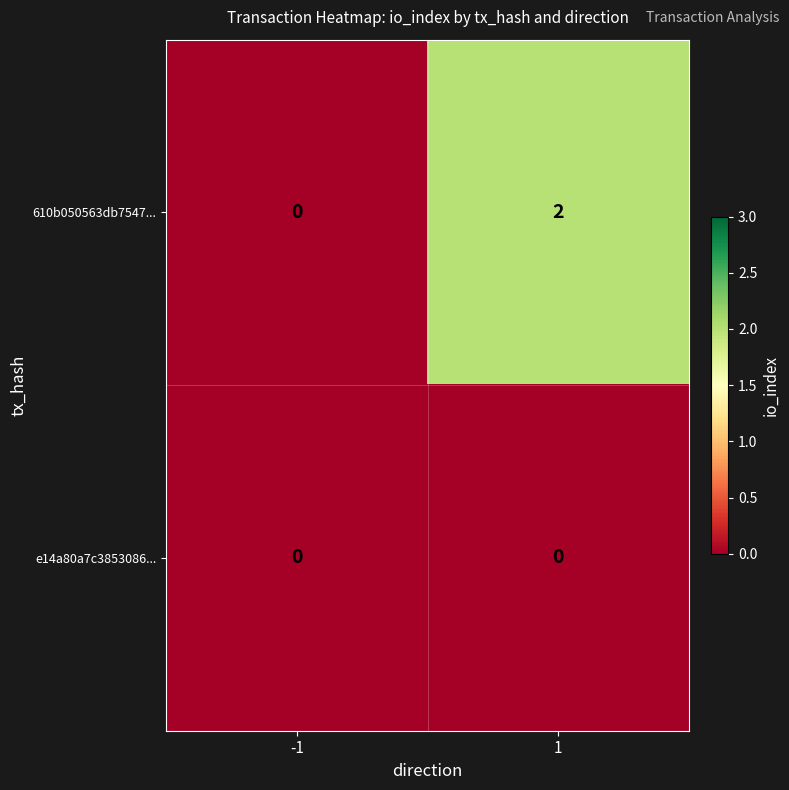

Which series has the largest total across all categories?

610b050563db7547...